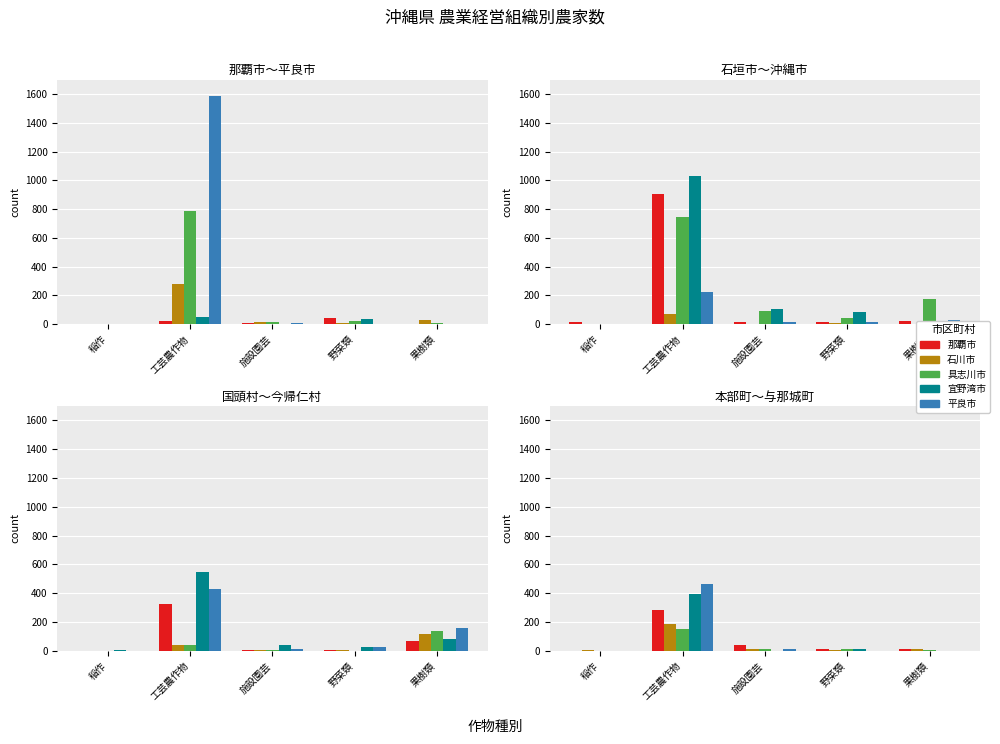

What is the highest value of the 稲作 series?

16